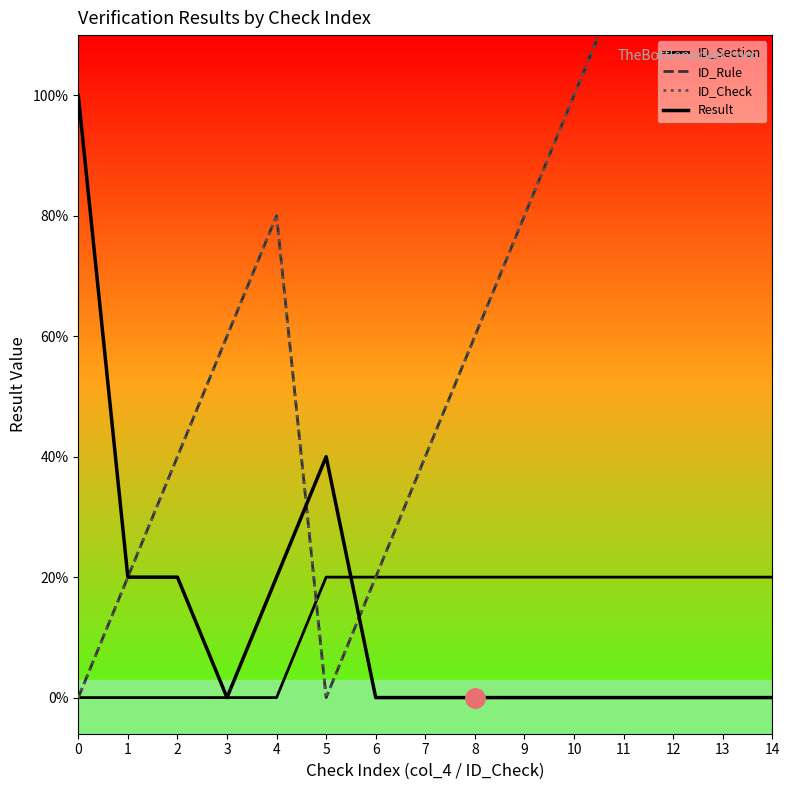

Which category has the highest value in the ID_Check series?

14